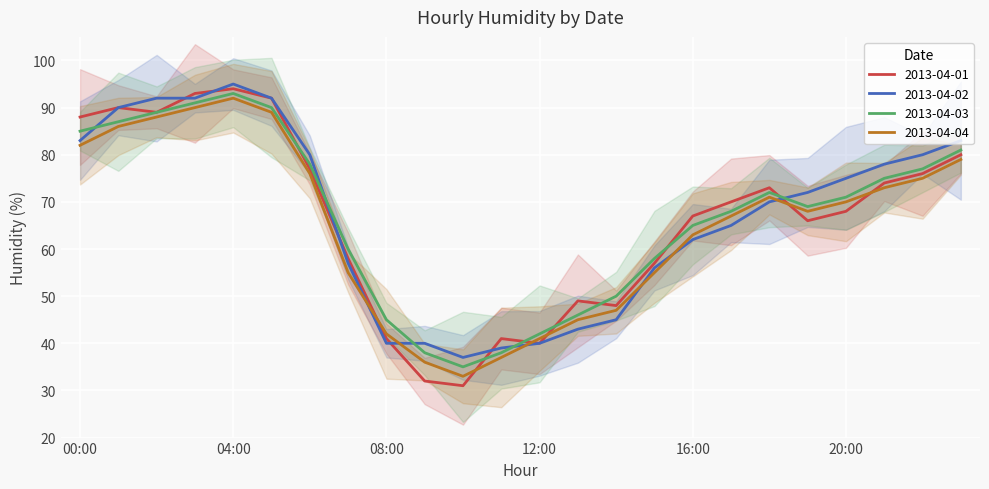

What are all the series names shown in the legend?

2013-04-01, 2013-04-02, 2013-04-03, 2013-04-04